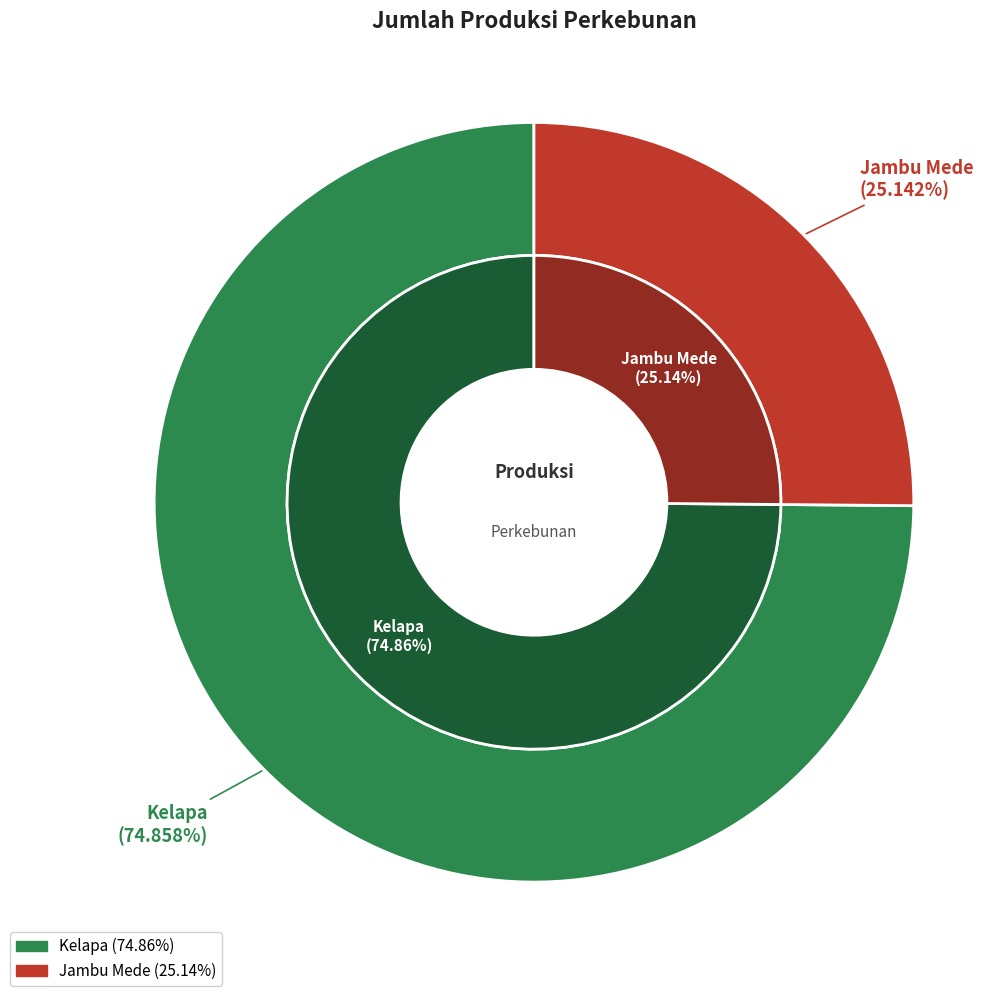

What percentage is the Jambu Mede slice, to the nearest percent?

25%